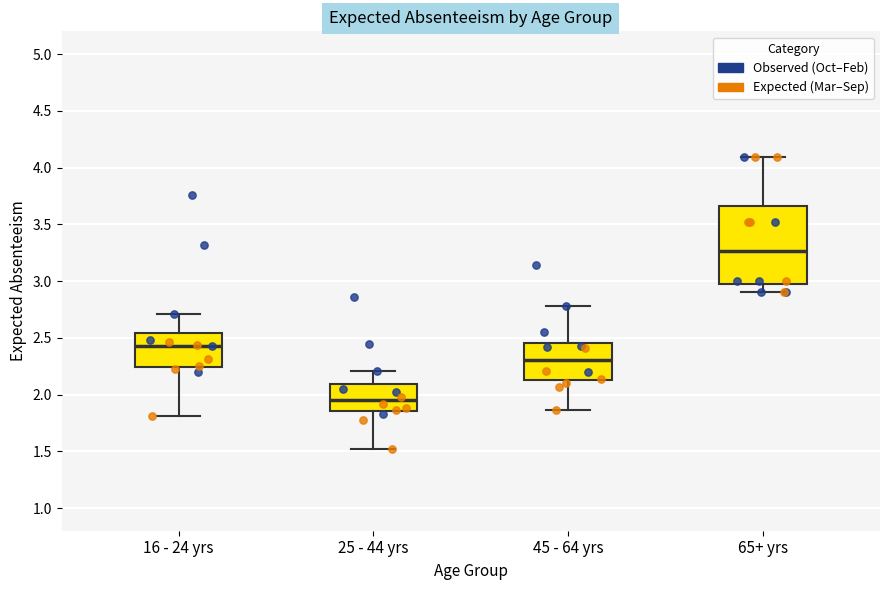

Reading left to right, read every box against the y-axis: the position of its median line, the range the box covers, and the ends of its whiskers. The values are not printed on the chart, so give them approximately, as read against the axis.

16 - 24 yrs: median 2.45, box 2.25 to 2.55, whiskers 1.80 to 2.70
25 - 44 yrs: median 1.95, box 1.85 to 2.10, whiskers 1.50 to 2.20
45 - 64 yrs: median 2.30, box 2.15 to 2.45, whiskers 1.85 to 2.80
65+ yrs: median 3.25, box 2.95 to 3.65, whiskers 2.90 to 4.10